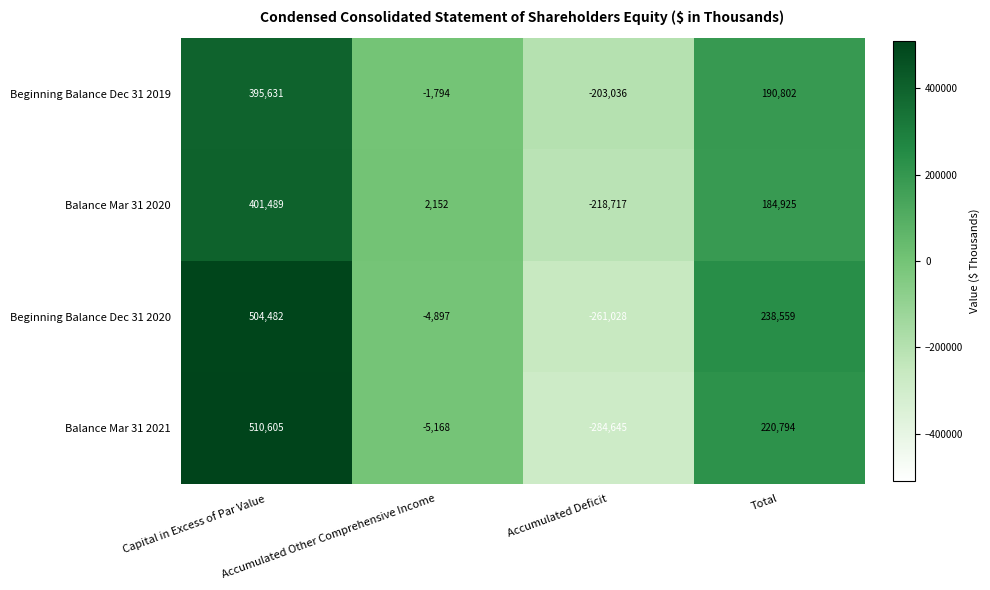

List the series in order of their peak value, highest first.

Balance Mar 31 2021, Beginning Balance Dec 31 2020, Balance Mar 31 2020, Beginning Balance Dec 31 2019